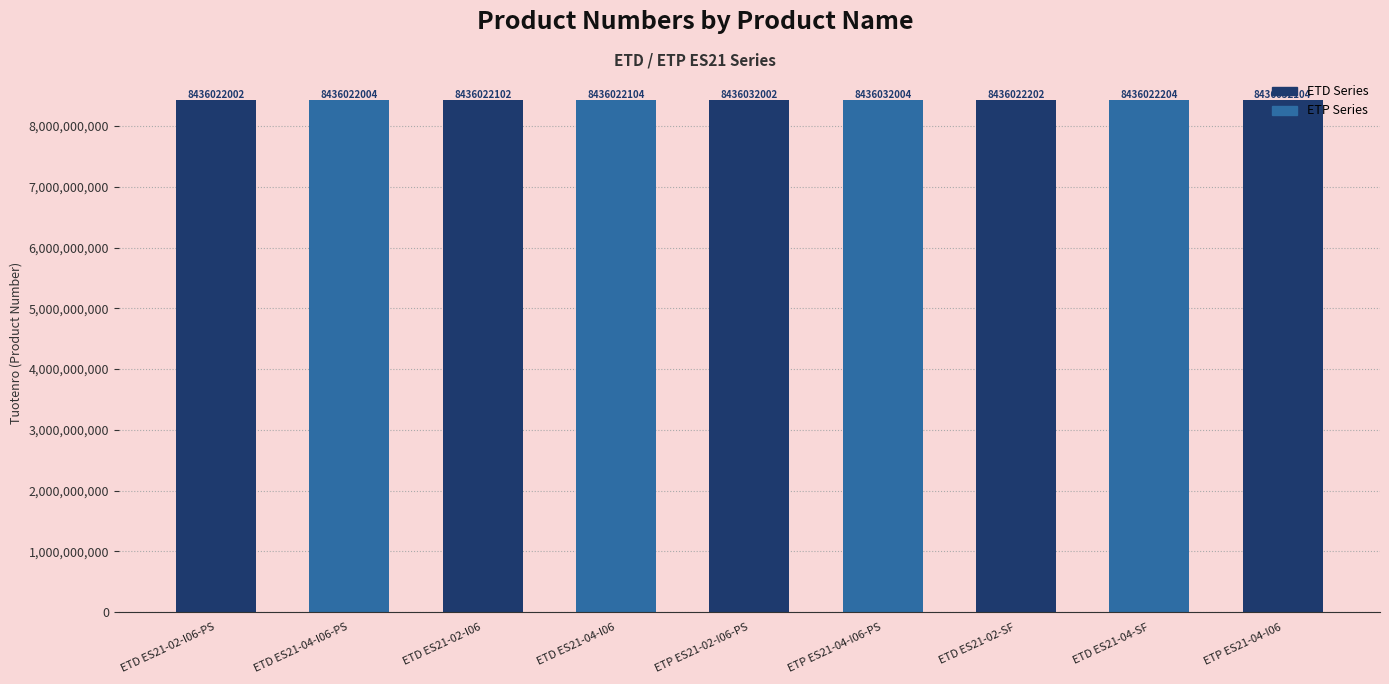

The chart shows a value of 8436022004 at ETD ES21-04-I06-PS. True or false?

True